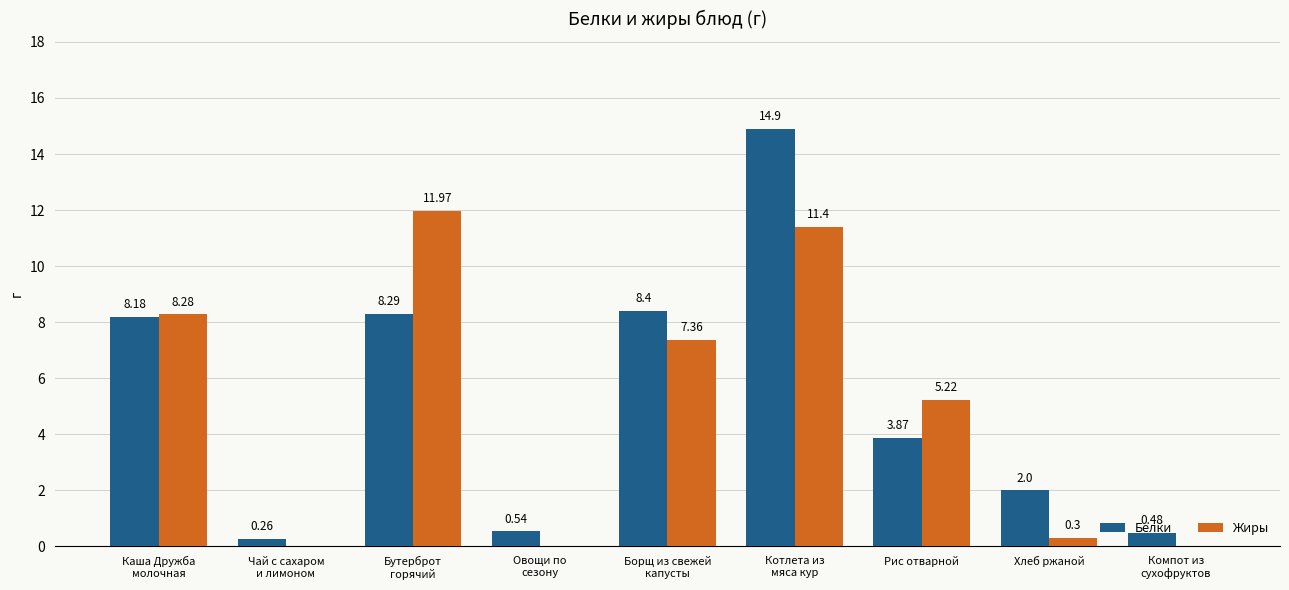

Which series has the largest total across all categories?

Белки